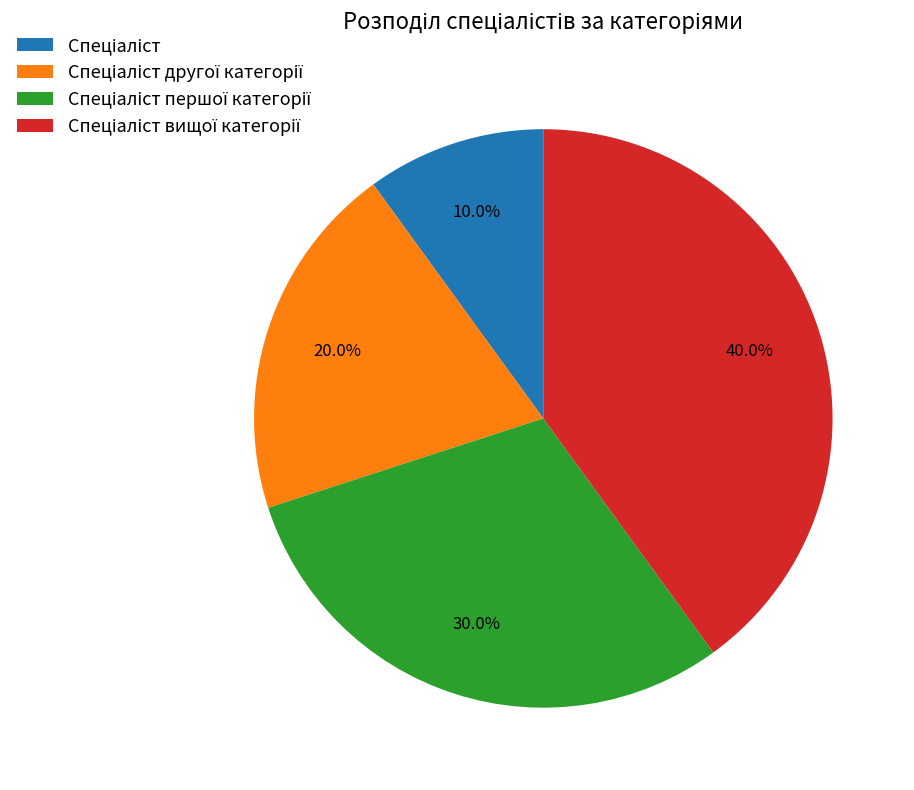

Is there any slice that represents more than half of the pie?

No